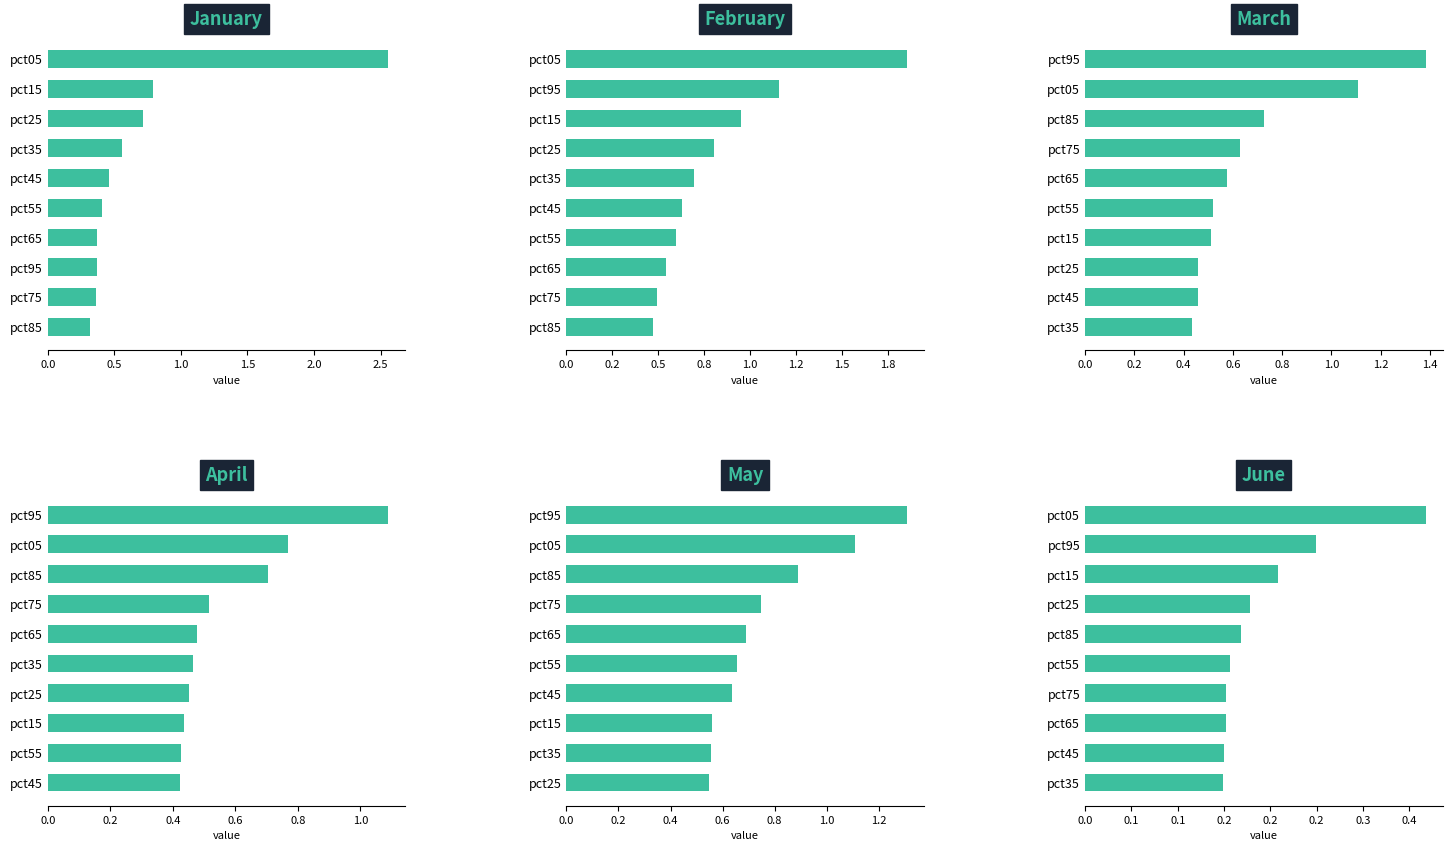

The value of Jan at pct95 is 0.4. True or false?

True